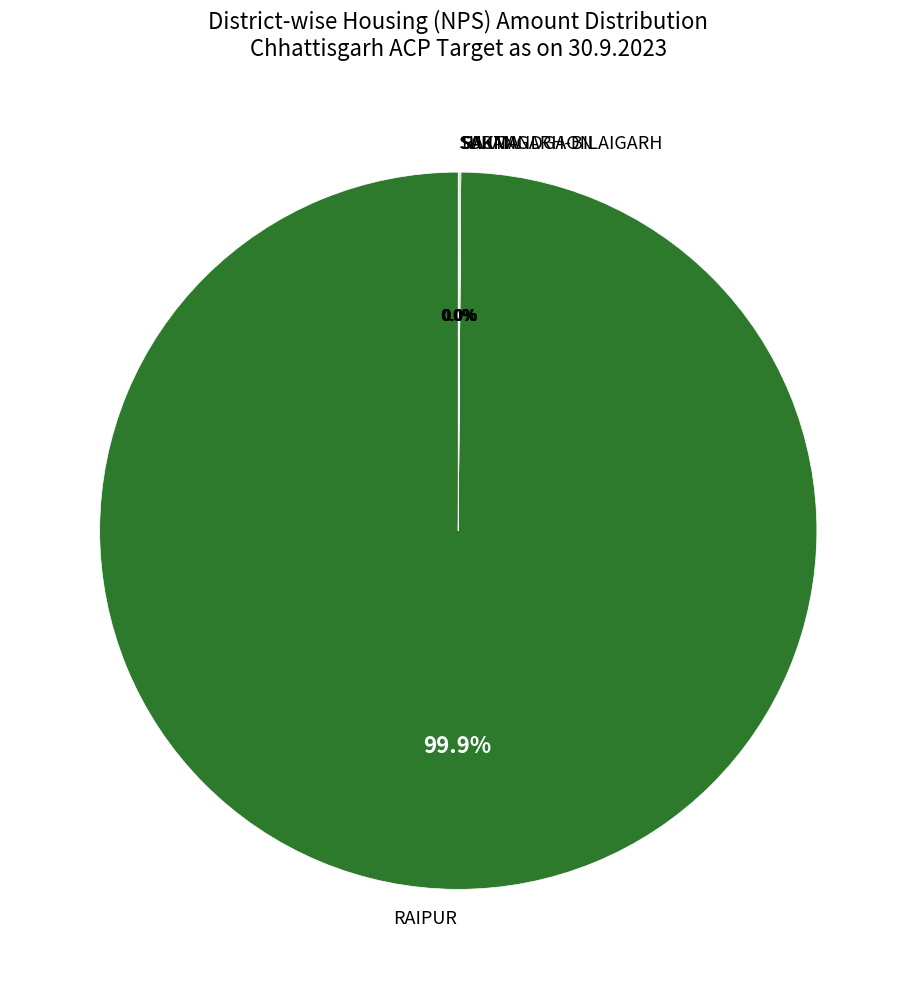

Which slice is the largest?

RAIPUR